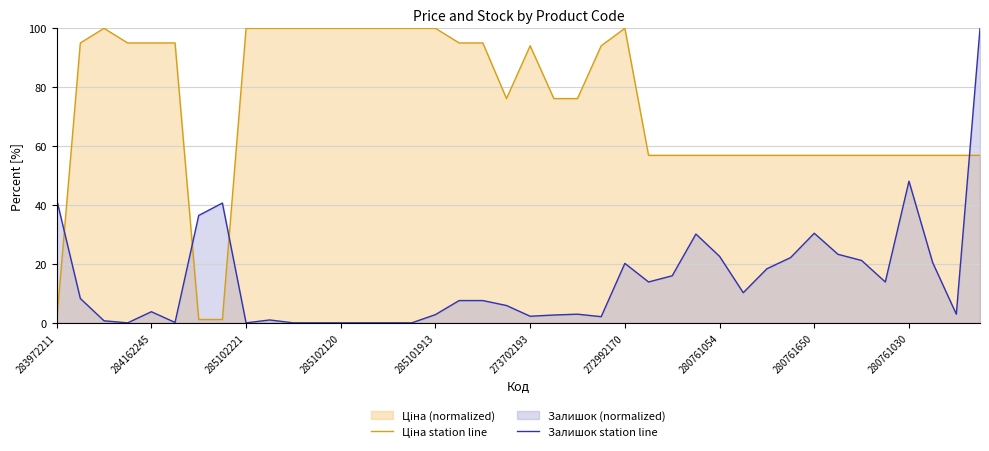

Does the chart have visible grid lines?

Yes